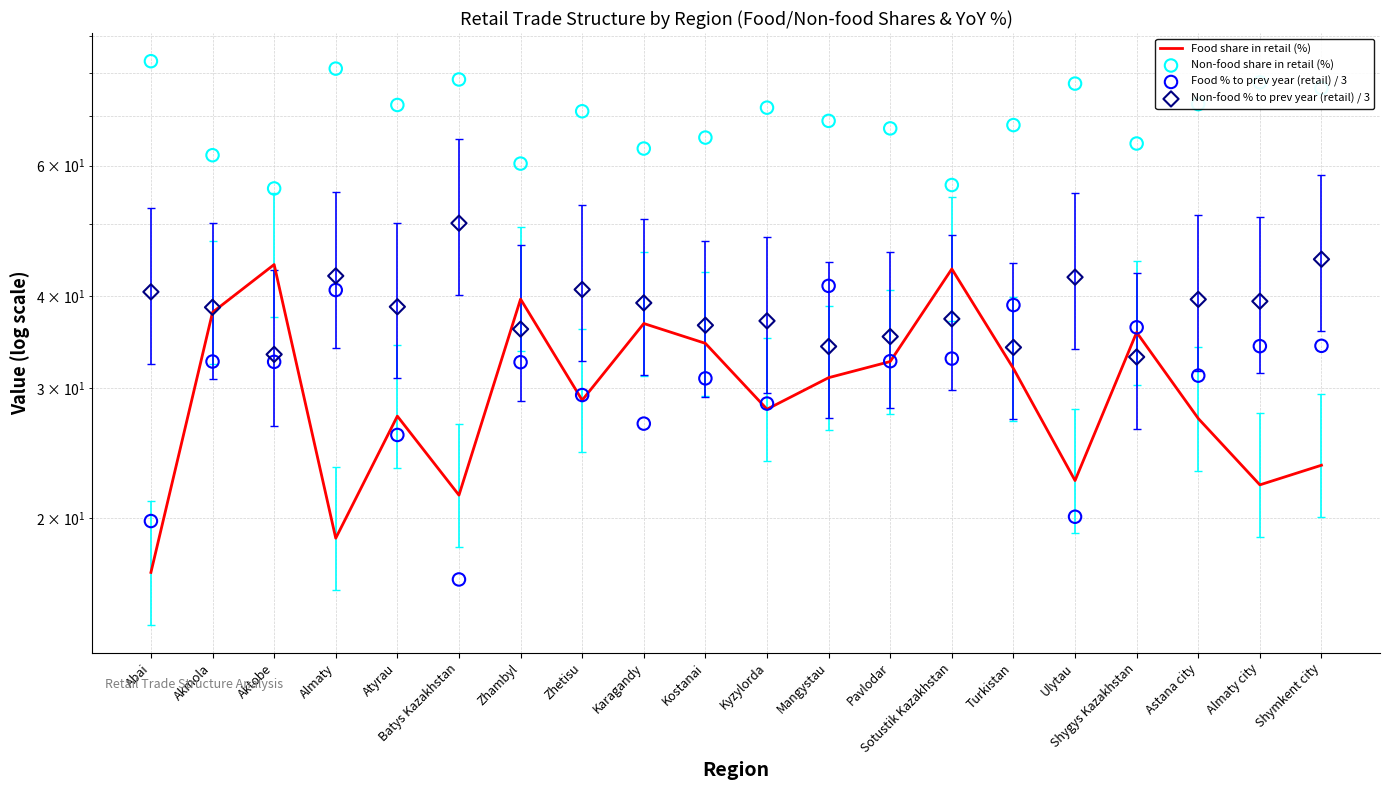

Is the value of Non-food share in retail (%) at Almaty greater than the value of Food % to prev year (retail) / 3 at Mangystau?

Yes